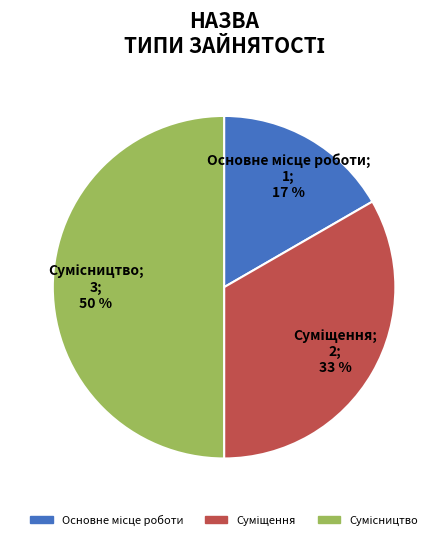

To the nearest percent, what is the average slice percentage?

33%